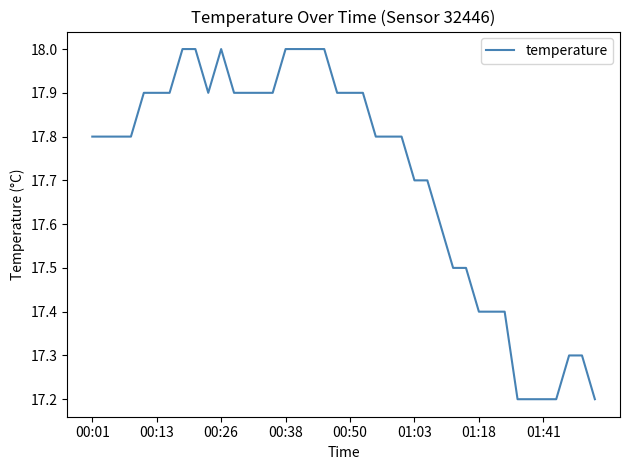

What is the greatest value displayed?

18.0